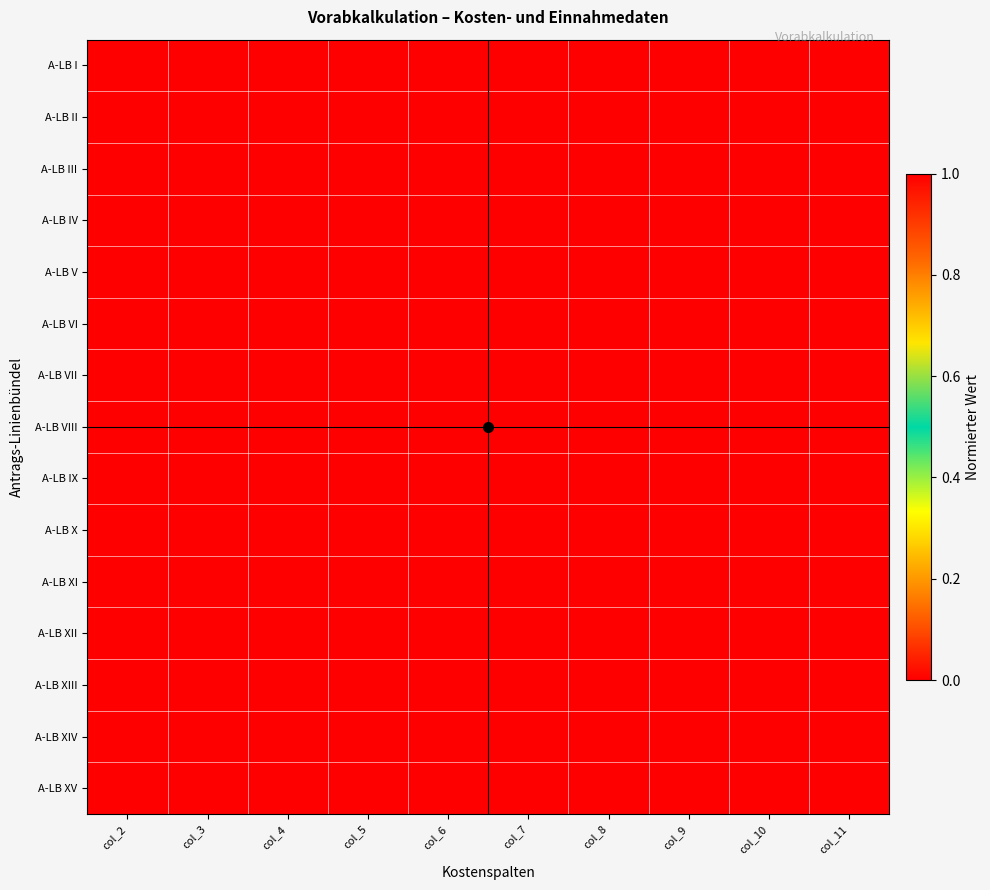

Reading left to right, transcribe all the data shown in this chart.

A-LB I: col_2=0.0	col_3=0.0	col_4=0.0	col_5=0.0	col_6=0.0	col_7=0.0	col_8=0.0	col_9=0.0	col_10=0.0	col_11=0.0
A-LB II: col_2=0.0	col_3=0.0	col_4=0.0	col_5=0.0	col_6=0.0	col_7=0.0	col_8=0.0	col_9=0.0	col_10=0.0	col_11=0.0
A-LB III: col_2=0.0	col_3=0.0	col_4=0.0	col_5=0.0	col_6=0.0	col_7=0.0	col_8=0.0	col_9=0.0	col_10=0.0	col_11=0.0
A-LB IV: col_2=0.0	col_3=0.0	col_4=0.0	col_5=0.0	col_6=0.0	col_7=0.0	col_8=0.0	col_9=0.0	col_10=0.0	col_11=0.0
A-LB V: col_2=0.0	col_3=0.0	col_4=0.0	col_5=0.0	col_6=0.0	col_7=0.0	col_8=0.0	col_9=0.0	col_10=0.0	col_11=0.0
A-LB VI: col_2=0.0	col_3=0.0	col_4=0.0	col_5=0.0	col_6=0.0	col_7=0.0	col_8=0.0	col_9=0.0	col_10=0.0	col_11=0.0
A-LB VII: col_2=0.0	col_3=0.0	col_4=0.0	col_5=0.0	col_6=0.0	col_7=0.0	col_8=0.0	col_9=0.0	col_10=0.0	col_11=0.0
A-LB VIII: col_2=0.0	col_3=0.0	col_4=0.0	col_5=0.0	col_6=0.0	col_7=0.0	col_8=0.0	col_9=0.0	col_10=0.0	col_11=0.0
A-LB IX: col_2=0.0	col_3=0.0	col_4=0.0	col_5=0.0	col_6=0.0	col_7=0.0	col_8=0.0	col_9=0.0	col_10=0.0	col_11=0.0
A-LB X: col_2=0.0	col_3=0.0	col_4=0.0	col_5=0.0	col_6=0.0	col_7=0.0	col_8=0.0	col_9=0.0	col_10=0.0	col_11=0.0
A-LB XI: col_2=0.0	col_3=0.0	col_4=0.0	col_5=0.0	col_6=0.0	col_7=0.0	col_8=0.0	col_9=0.0	col_10=0.0	col_11=0.0
A-LB XII: col_2=0.0	col_3=0.0	col_4=0.0	col_5=0.0	col_6=0.0	col_7=0.0	col_8=0.0	col_9=0.0	col_10=0.0	col_11=0.0
A-LB XIII: col_2=0.0	col_3=0.0	col_4=0.0	col_5=0.0	col_6=0.0	col_7=0.0	col_8=0.0	col_9=0.0	col_10=0.0	col_11=0.0
A-LB XIV: col_2=0.0	col_3=0.0	col_4=0.0	col_5=0.0	col_6=0.0	col_7=0.0	col_8=0.0	col_9=0.0	col_10=0.0	col_11=0.0
A-LB XV: col_2=0.0	col_3=0.0	col_4=0.0	col_5=0.0	col_6=0.0	col_7=0.0	col_8=0.0	col_9=0.0	col_10=0.0	col_11=0.0